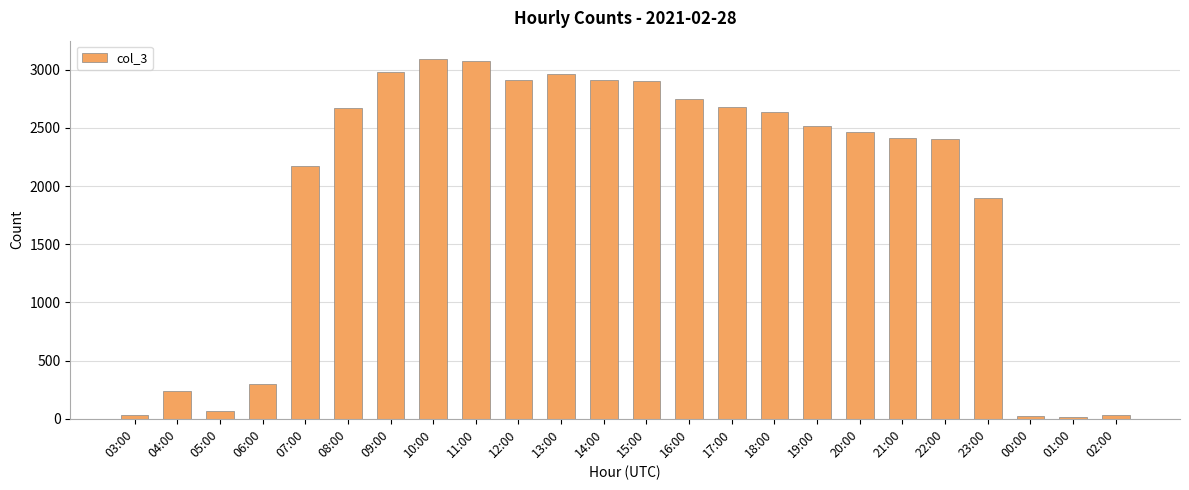

What is the ratio of the value at 18:00 to the value at 07:00?

1.2